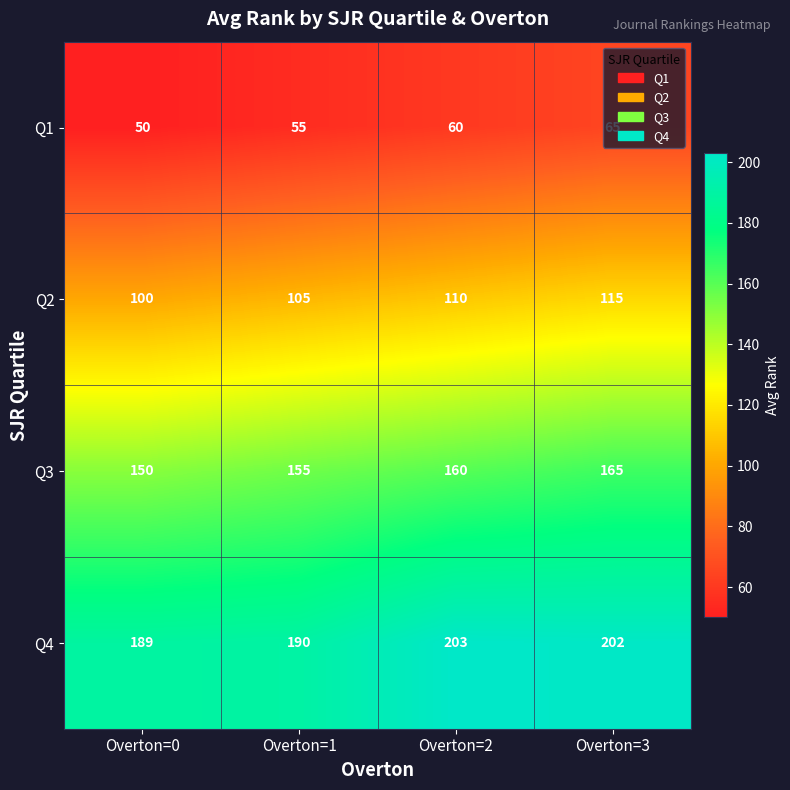

At which label does Q4 first exceed 202?

Overton=2